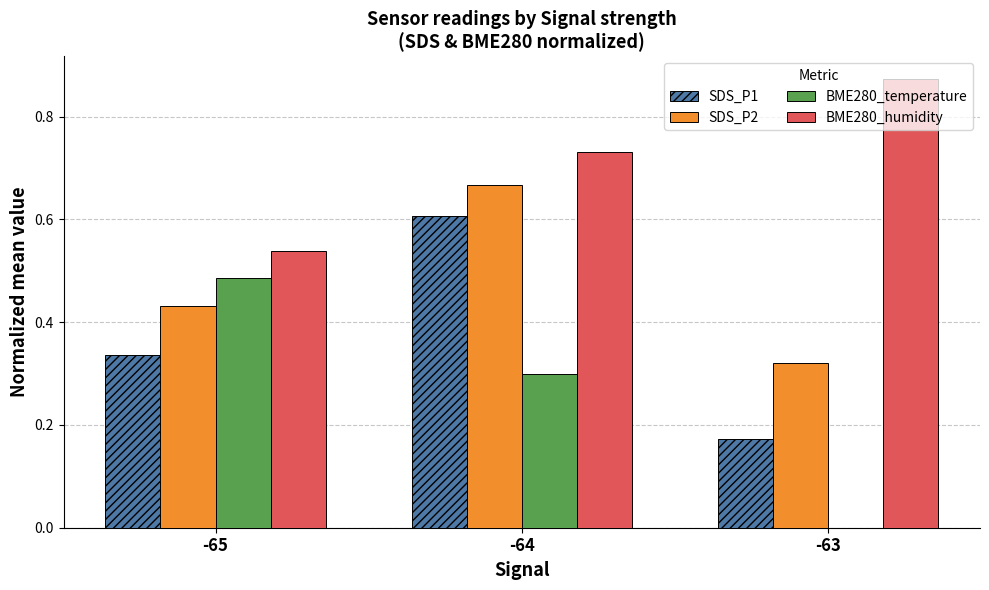

What is the total value across all series at -64?

2.3